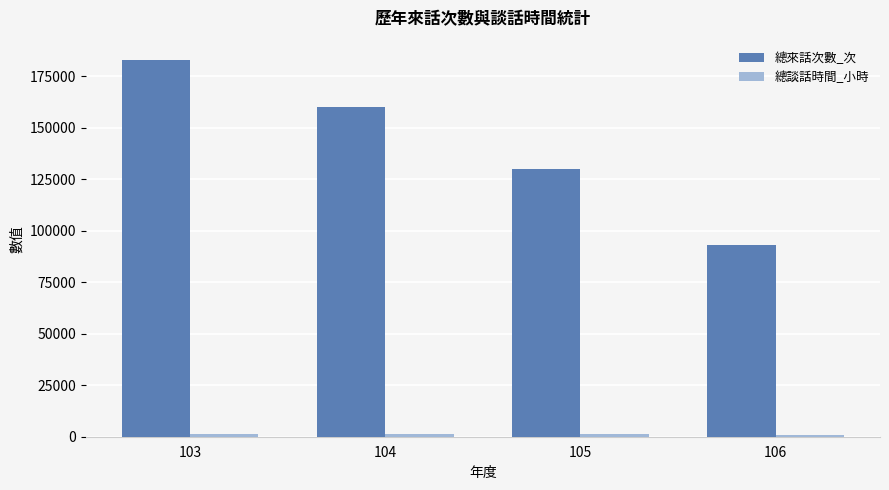

True or false: 總來話次數_次 has a value of 129839 at 105.

True